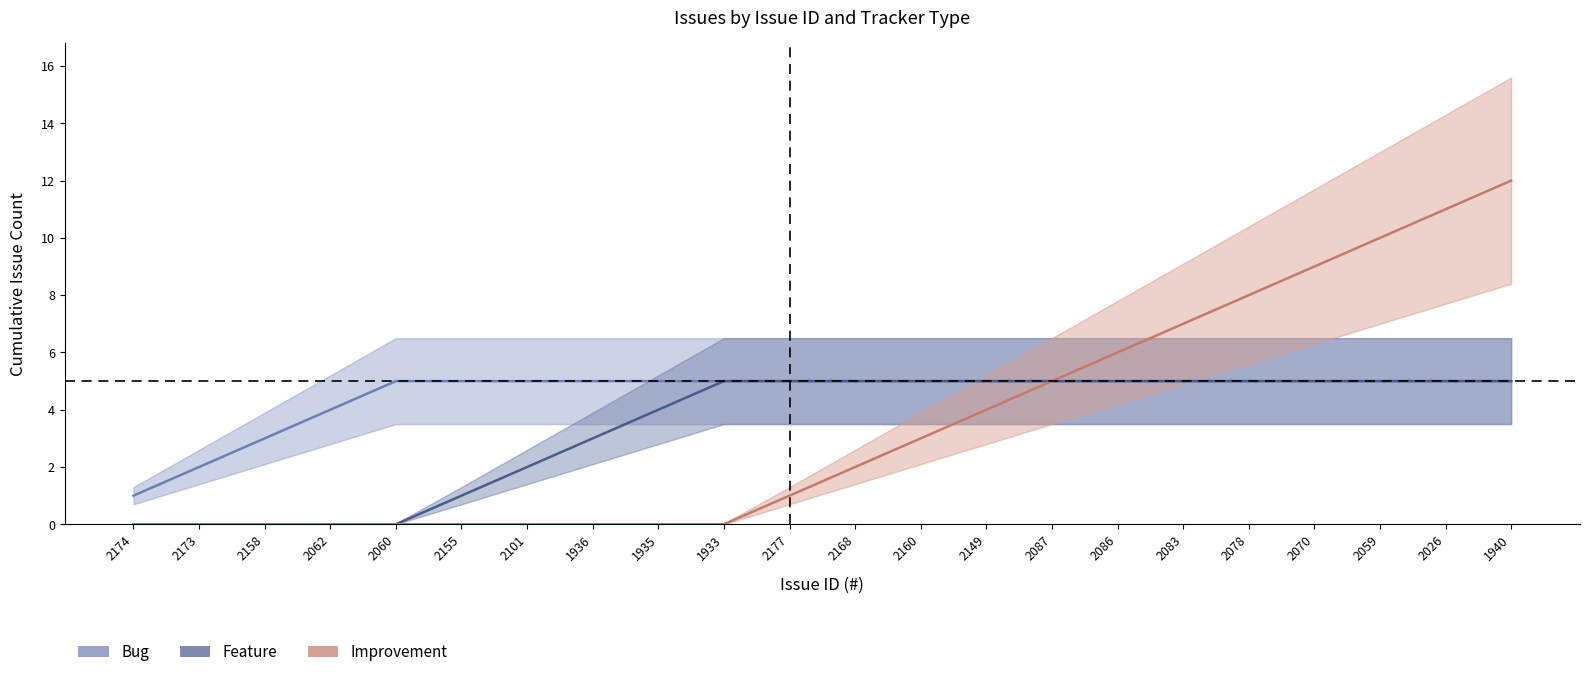

What is the difference between the maximum and minimum values in the Bug series?

4